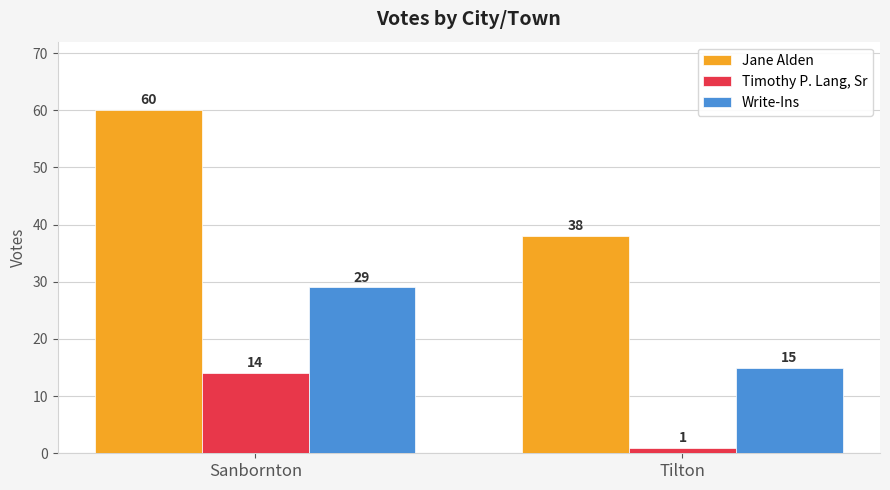

At Tilton, list the series in order from smallest to largest.

Timothy P. Lang, Sr, Write-Ins, Jane Alden